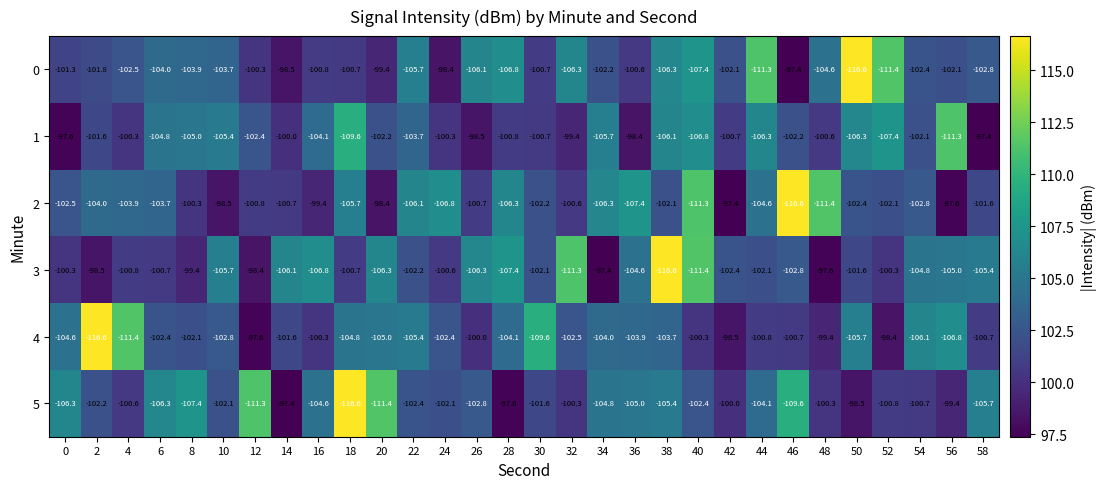

Is it true that 4 equals -66.7 at 36?

False